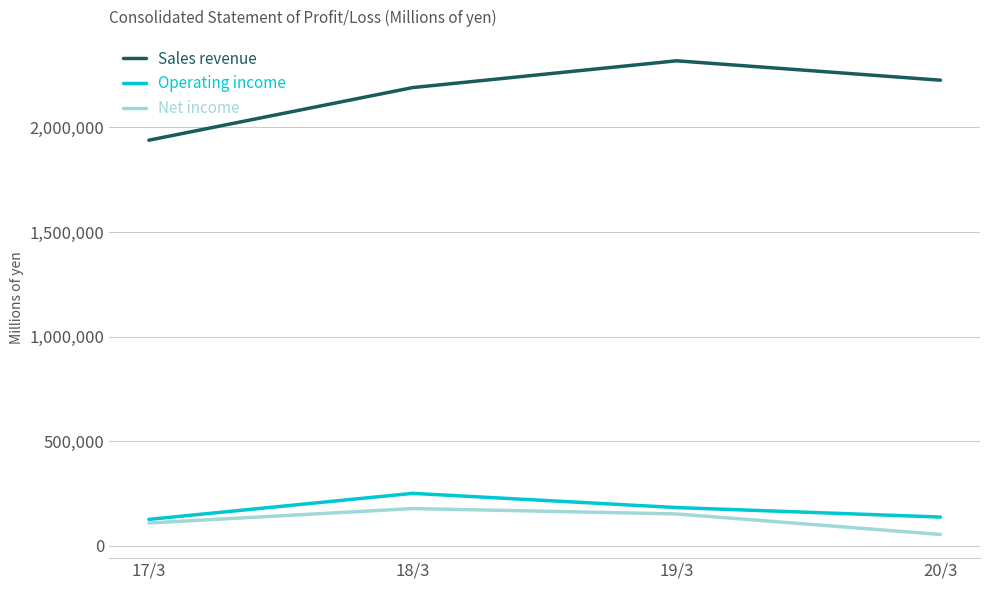

At which label does Net income reach its minimum?

20/3